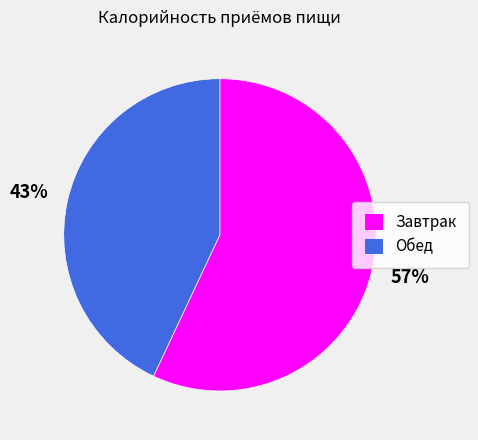

To the nearest percent, what percentage of the pie is Завтрак?

57%